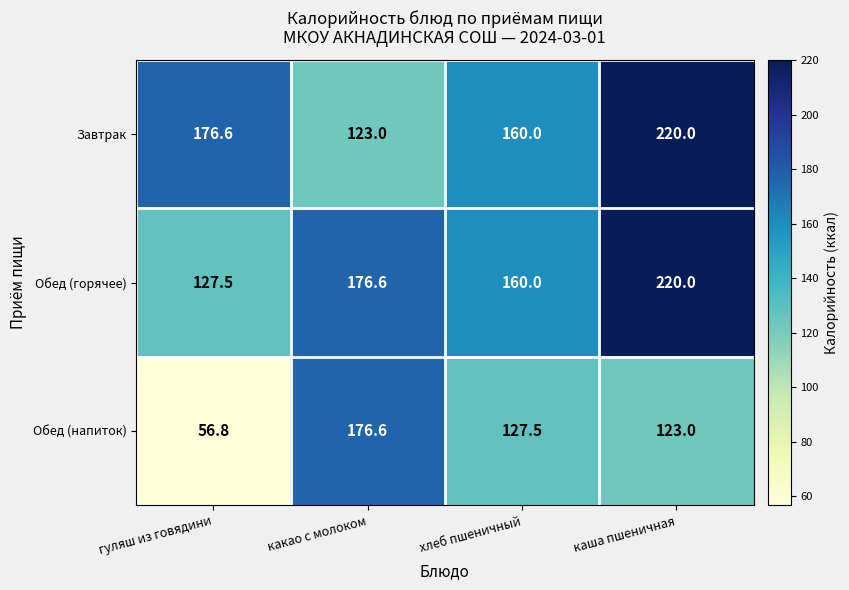

What is the average value of the Обед (напиток) series?

121.0